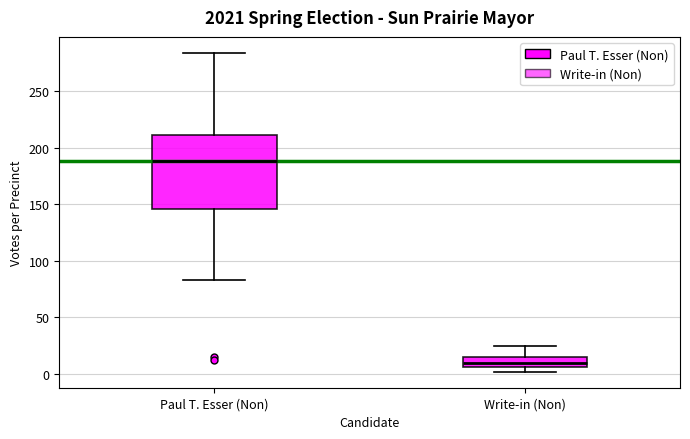

Where does the upper whisker of the box for Paul T. Esser (Non) end on the y-axis? The values are not printed on the chart, so give them approximately, as read against the axis.

285